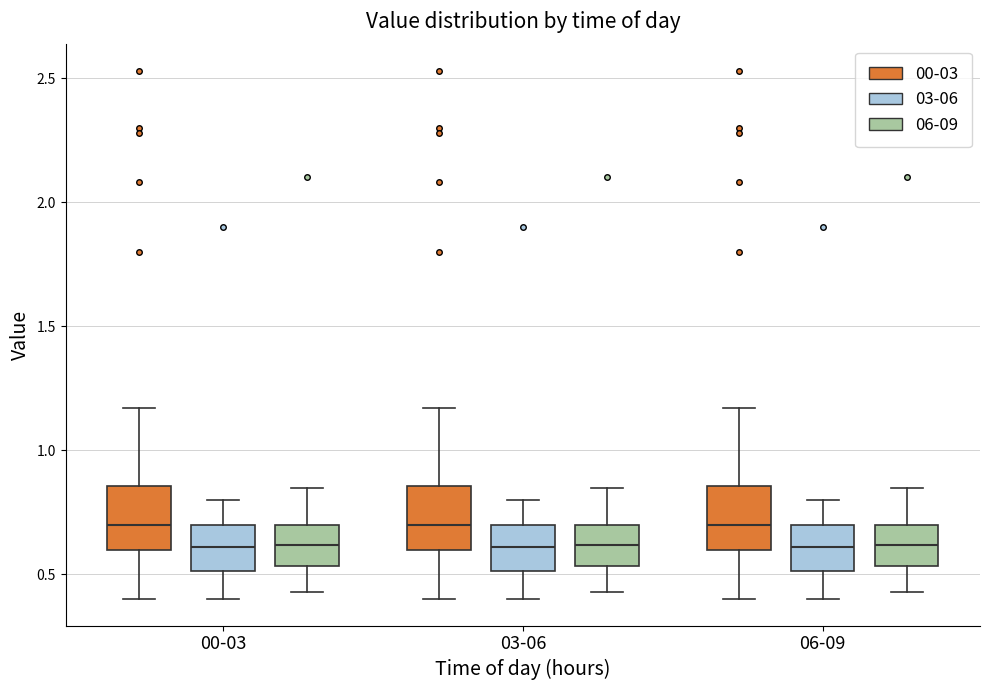

Where is the lower edge of the box for 03-06 (06-09) on the y-axis? The values are not printed on the chart, so give them approximately, as read against the axis.

0.55